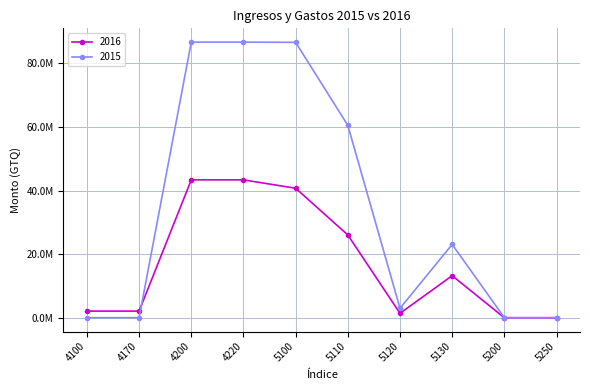

Reading left to right, what are all the values shown in this chart?

2016: 2128005.6	2128005.6	43356681.1	43356681.1	40724647.8	26053495.2	1422347.3	13248805.3	37201.6	37201.6
2015: 51222.9	51222.9	86632815.7	86632815.7	86565132.6	60481990.4	3006490.3	23076651.8	67683.1	67683.1